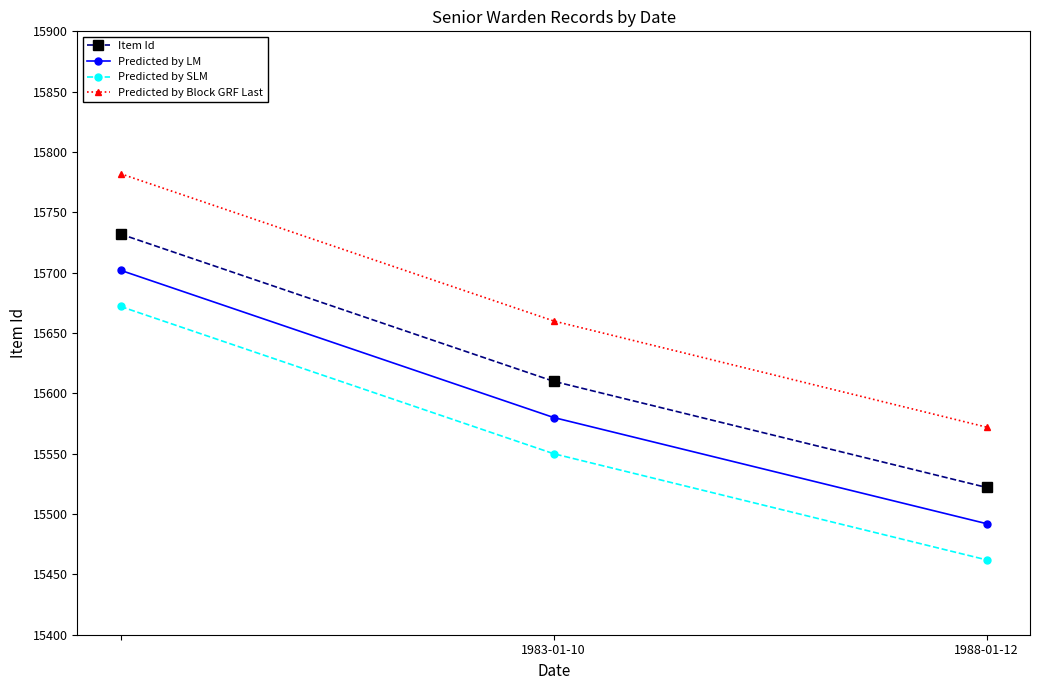

What is the value of the Predicted by LM point at the 1st from the left?

15702